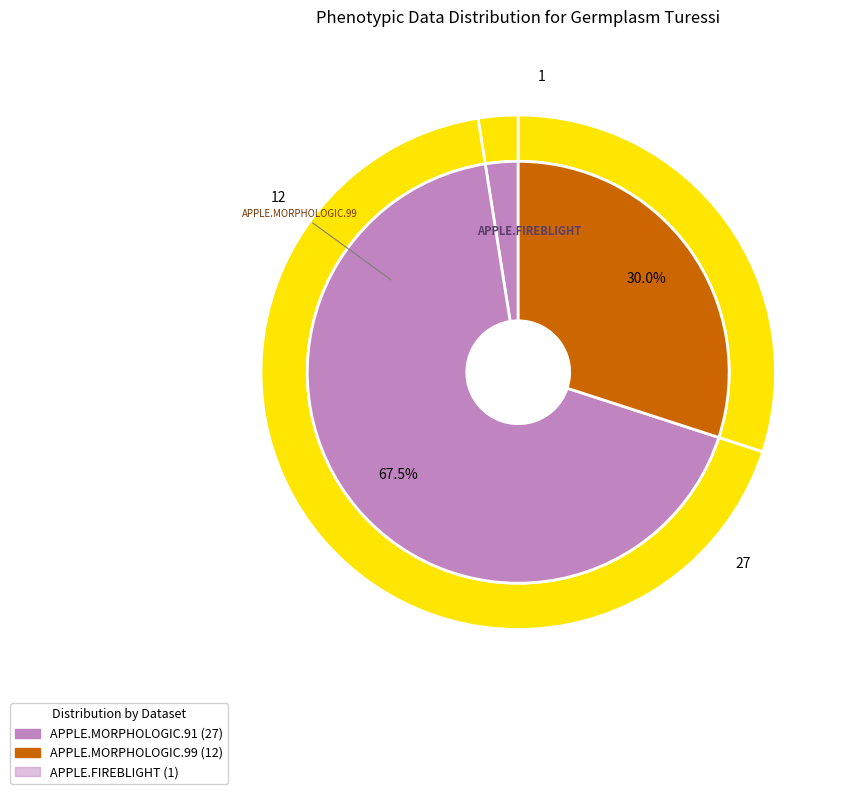

True or false: APPLE.MORPHOLOGIC.99 accounts for 30% of the total.

True